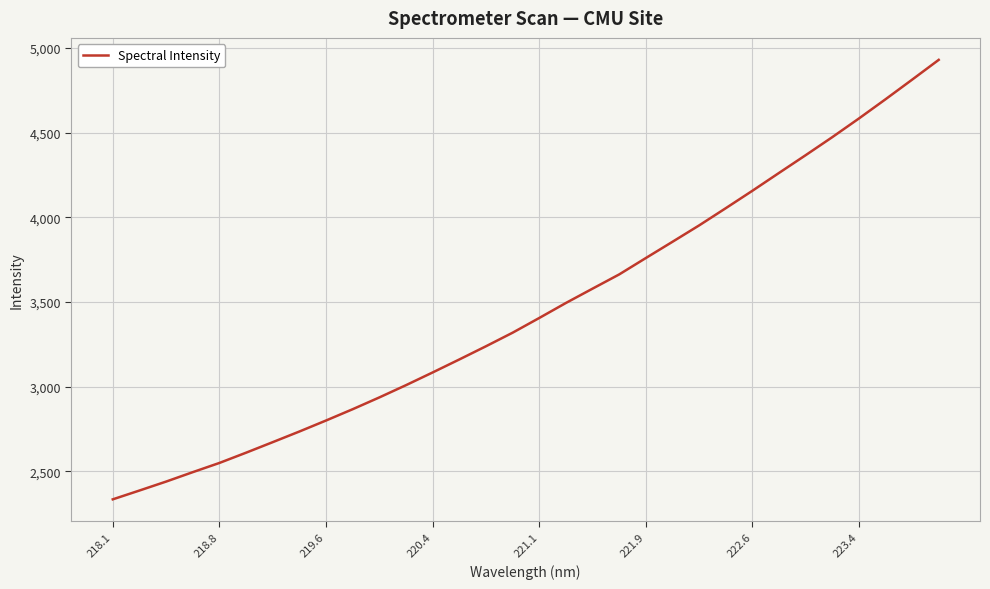

What is the difference between the maximum and minimum values?

2595.2